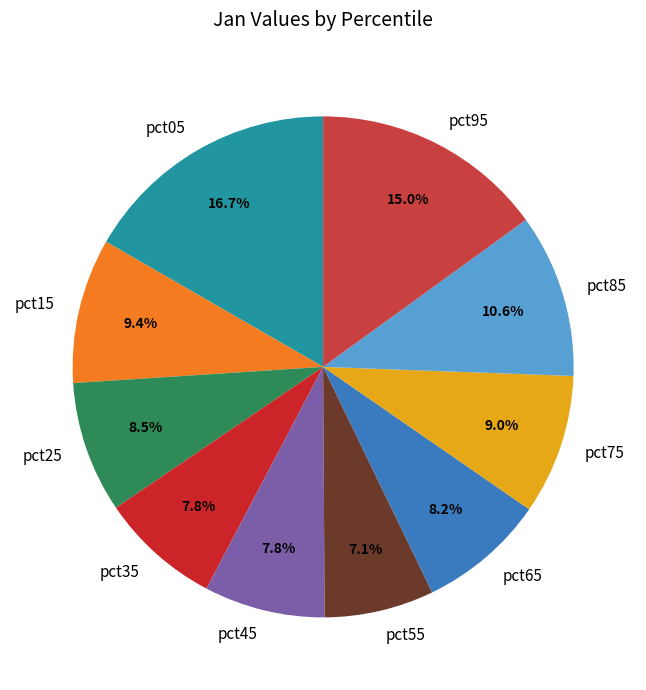

Is there any slice that represents more than half of the pie?

No